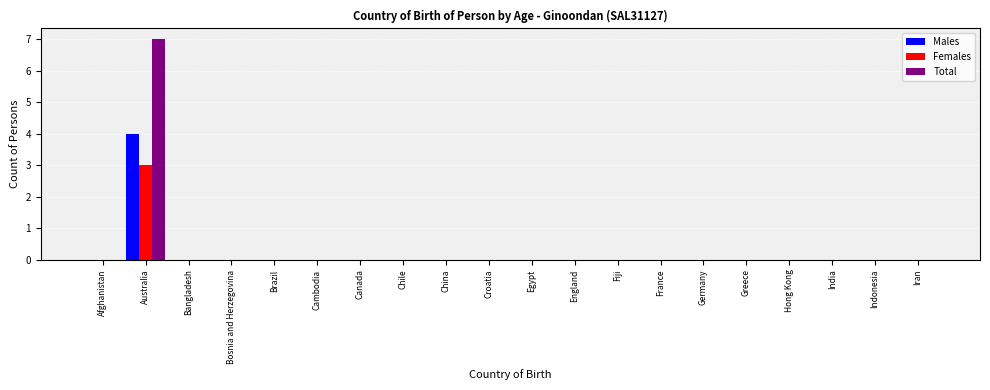

What is the sum of all Females values?

3